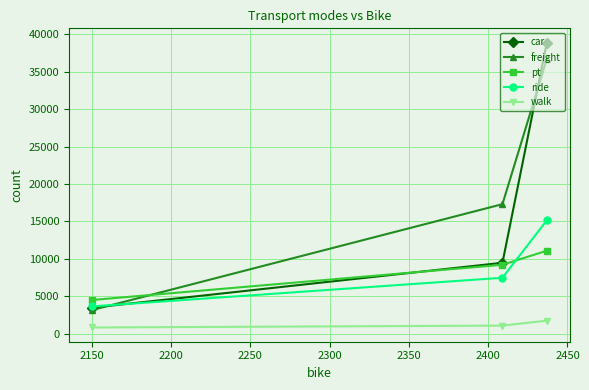

Which series has the largest range (max minus min)?

car